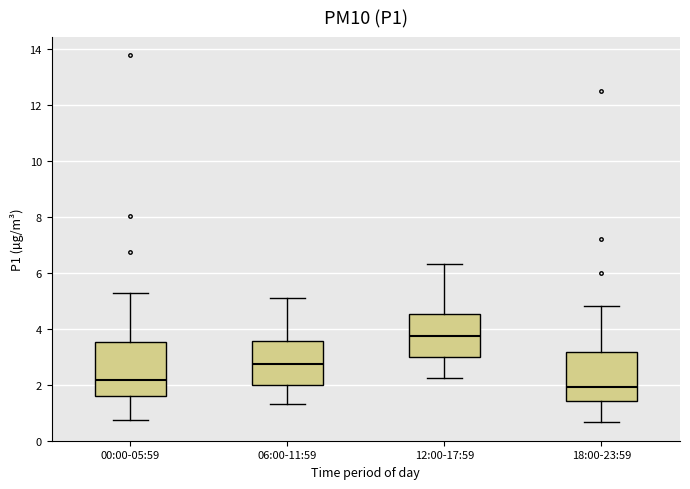

Where does the lower whisker of the box for 12:00-17:59 end on the y-axis? The values are not printed on the chart, so give them approximately, as read against the axis.

2.2